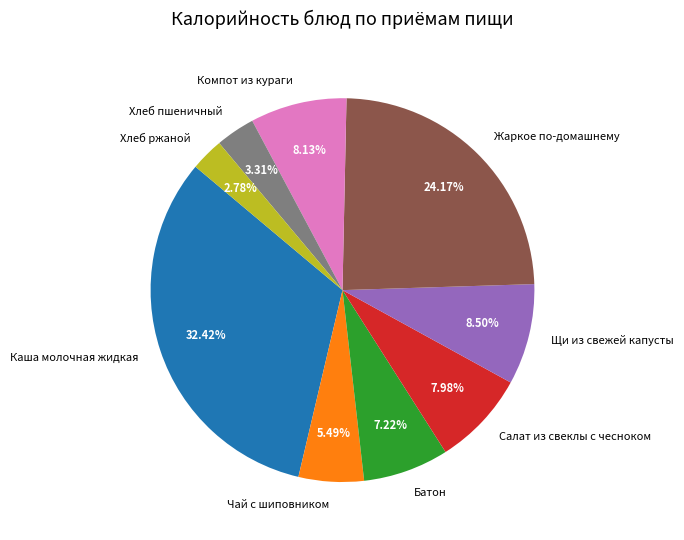

The Чай с шиповником slice represents 16% of the pie. True or false?

False